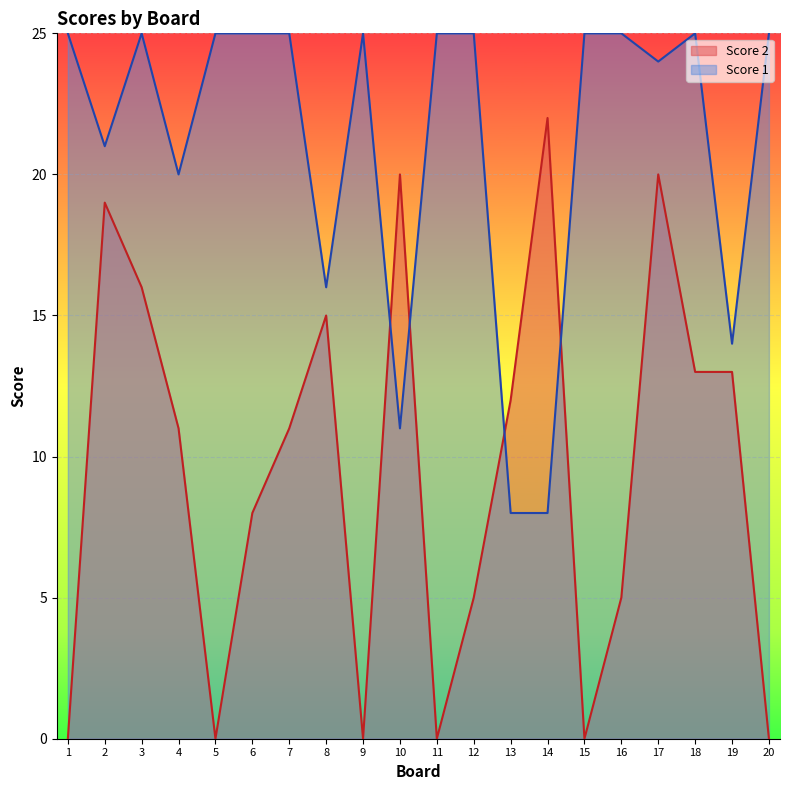

What is the value of the Score 1 point at the 12th from the left?

25